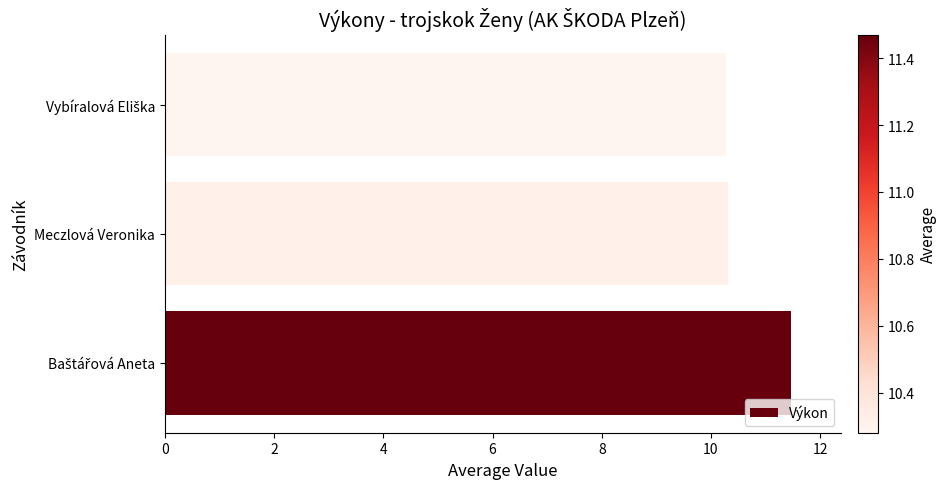

What is the maximum value shown in the chart?

11.5